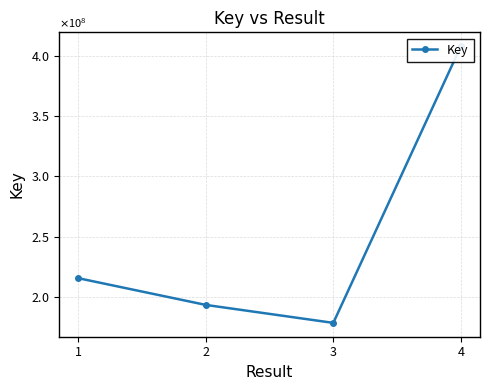

What is the difference between the values at 2 and 3?

14937468